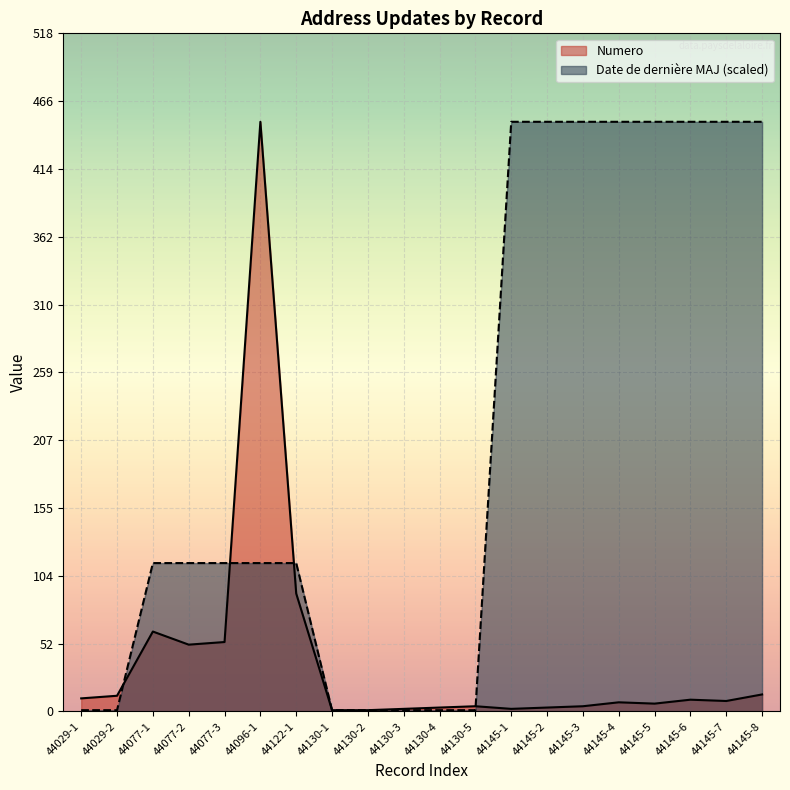

Reading left to right, transcribe all the data shown in this chart.

Numero: 10.0	12.0	61.0	51.0	53.0	450.0	90.0	1.0	1.0	2.0	3.0	4.0	2.0	3.0	4.0	7.0	6.0	9.0	8.0	13.0
Date de derniere MAJ: 1.0	1.0	113.2	113.2	113.2	113.2	113.2	1.0	1.0	1.0	1.0	1.0	450.0	450.0	450.0	450.0	450.0	450.0	450.0	450.0